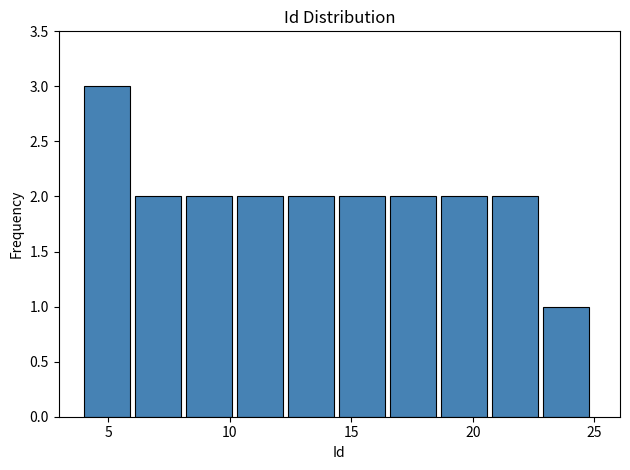

Reading left to right, transcribe this chart: for each bar, give the range it covers on the x-axis and its height. Neither the bar edges nor the heights are printed on the chart, so give them approximately, as read against the axes.

4.0 to 6.1: 3
6.1 to 8.2: 2
8.2 to 10.3: 2
10.3 to 12.4: 2
12.4 to 14.5: 2
14.5 to 16.6: 2
16.6 to 18.7: 2
18.7 to 20.8: 2
20.8 to 22.9: 2
22.9 to 25.0: 1